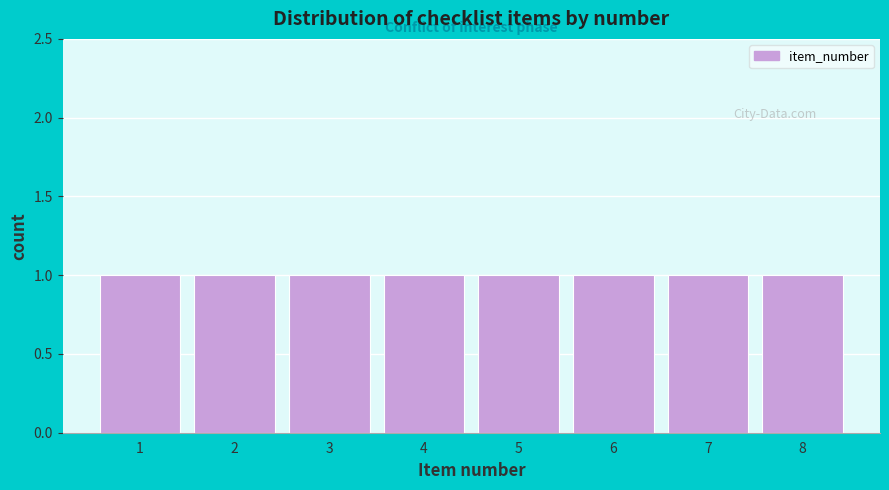

Reading left to right, transcribe this chart: for each bar, give the range it covers on the x-axis and its height. The values are not printed on the chart, so give them approximately, as read against the axis.

0.5 to 1.5: 1
1.5 to 2.5: 1
2.5 to 3.5: 1
3.5 to 4.5: 1
4.5 to 5.5: 1
5.5 to 6.5: 1
6.5 to 7.5: 1
7.5 to 8.5: 1